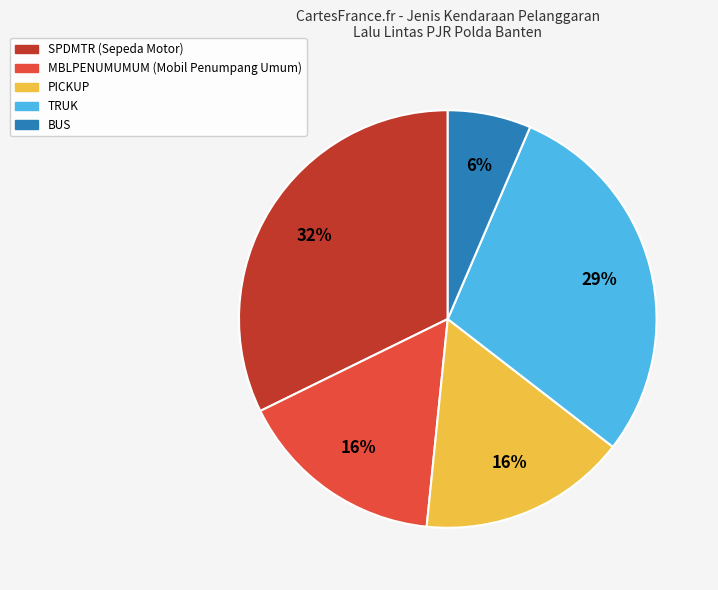

Approximately how many times larger is the value at SPDMTR compared to PICKUP?

2.0